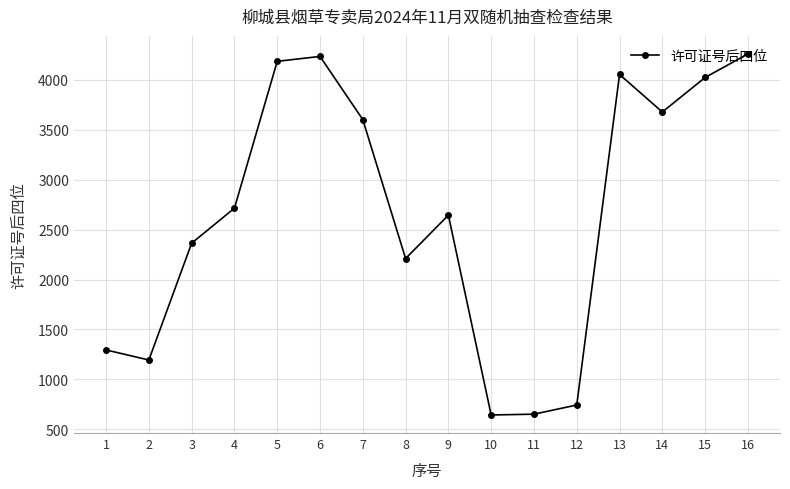

How many interior local peaks (higher than both neighbors) does the data have?

3